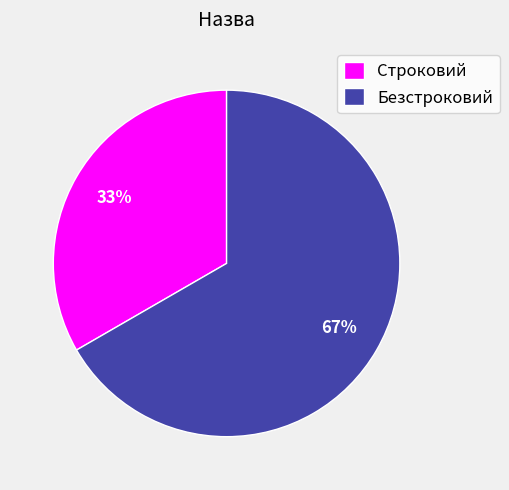

What percentage is the Безстроковий slice, to the nearest percent?

67%